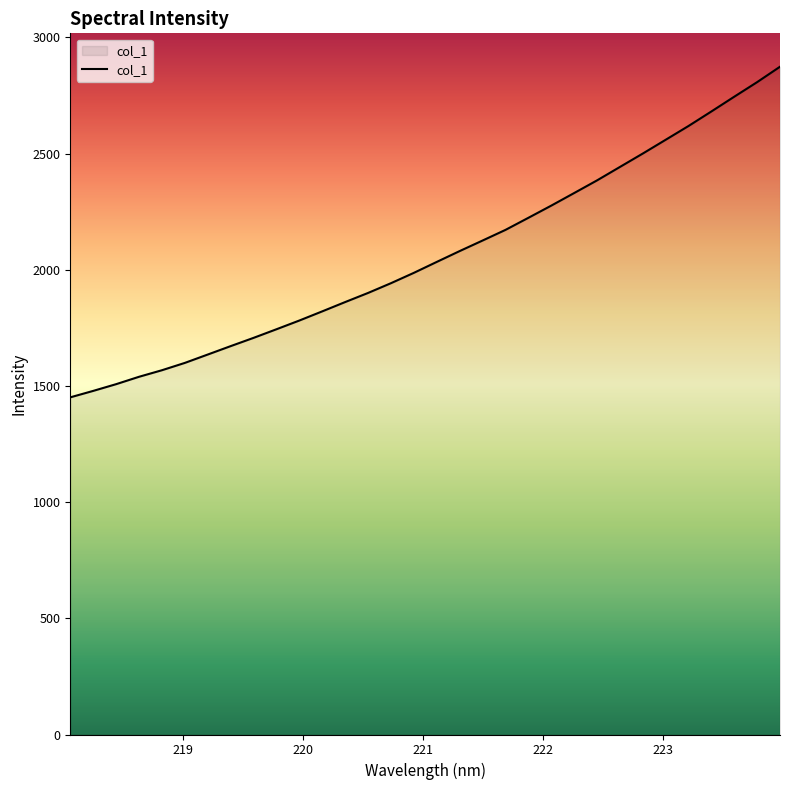

What is the difference between the maximum and minimum values?

1422.9